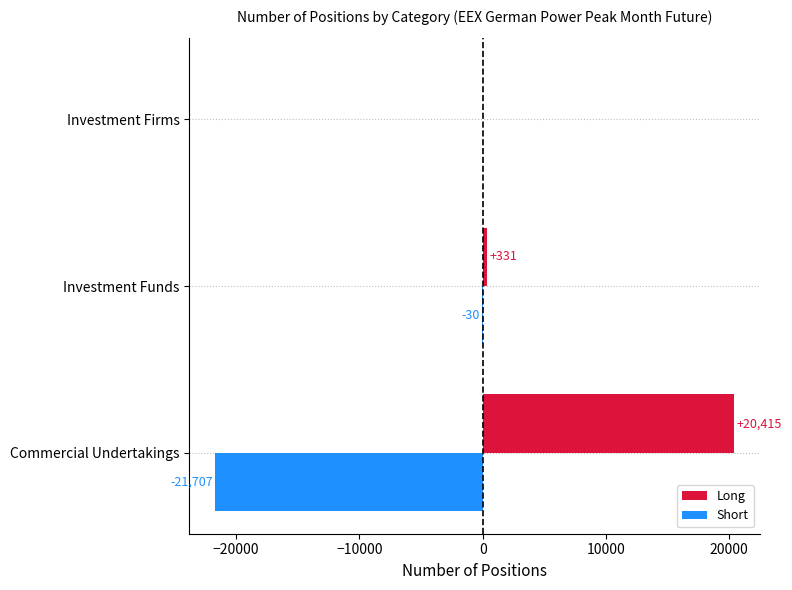

Between Investment Funds and Investment Firms, which series saw the biggest shift?

Long